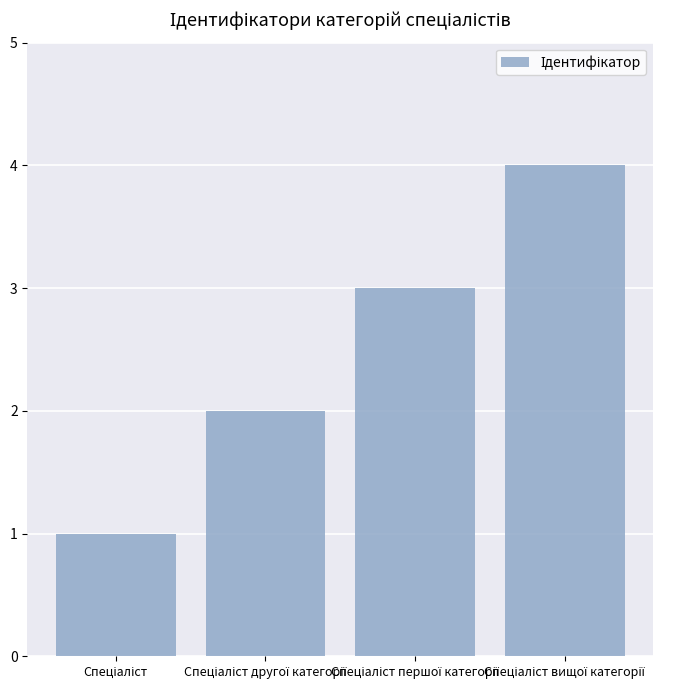

Reading left to right, transcribe all the data shown in this chart.

1	2	3	4